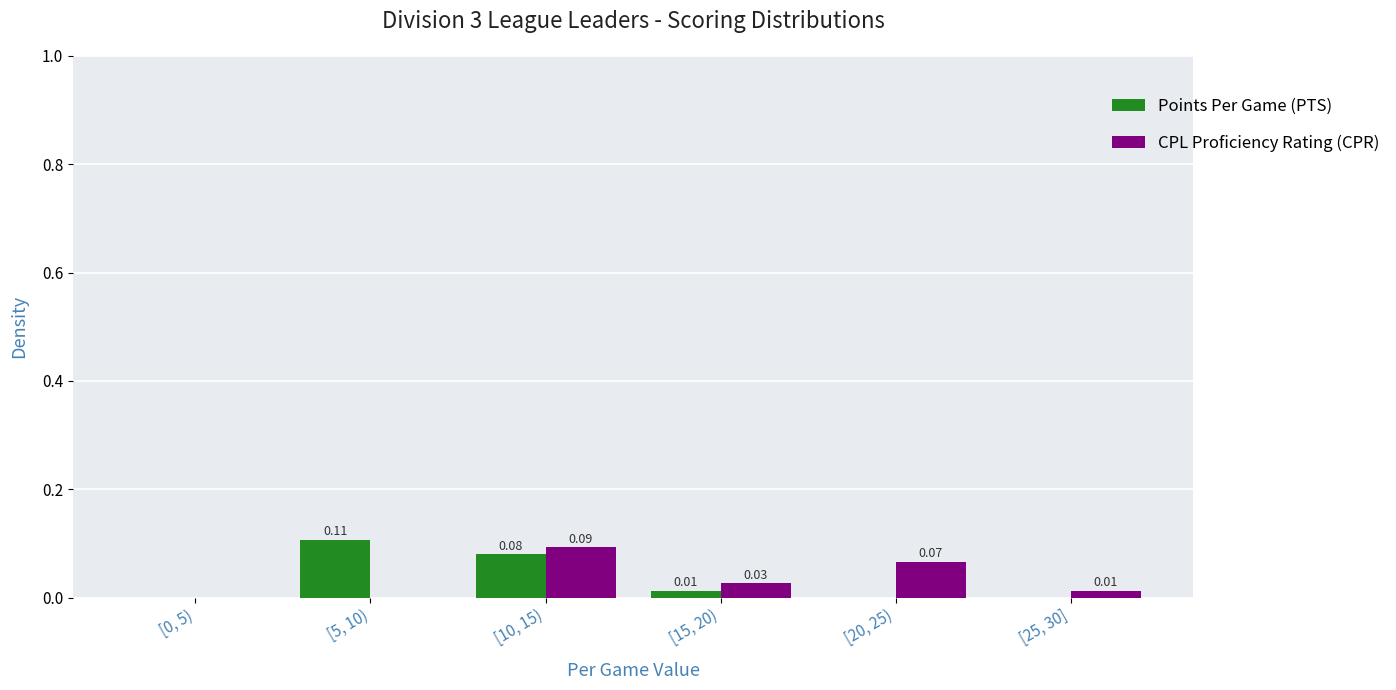

At which category is the sum across all series the highest?

[10, 15)